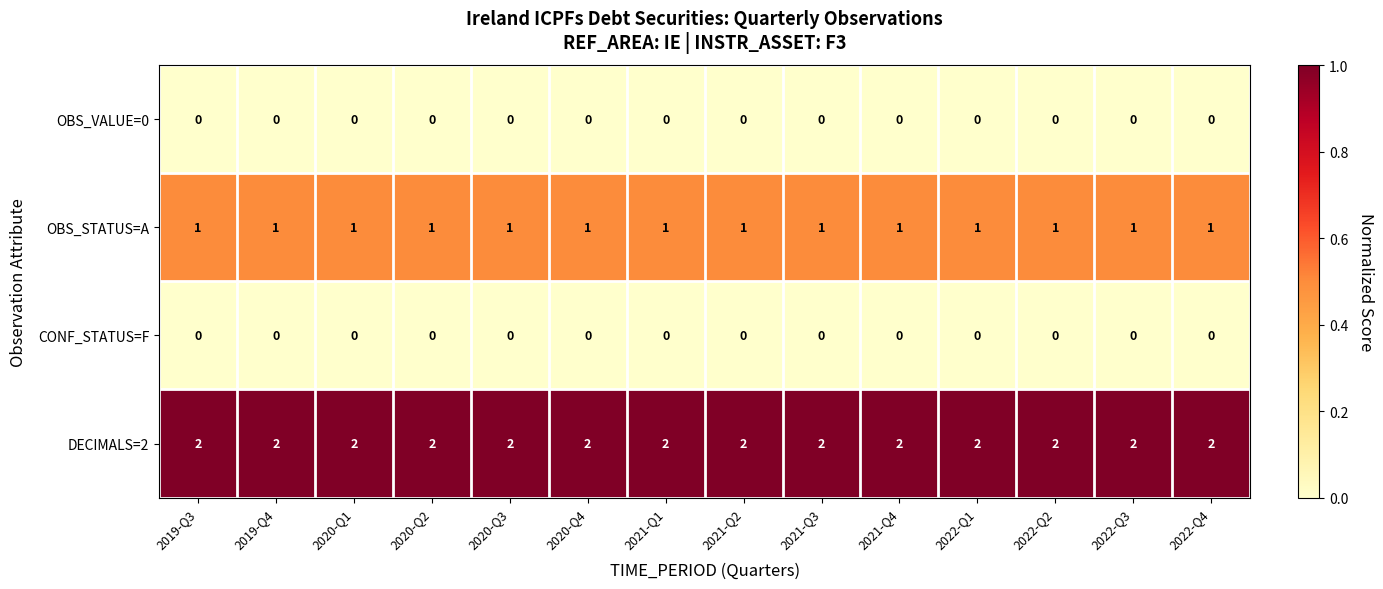

What is the total value across all series at 2022-Q3?

3